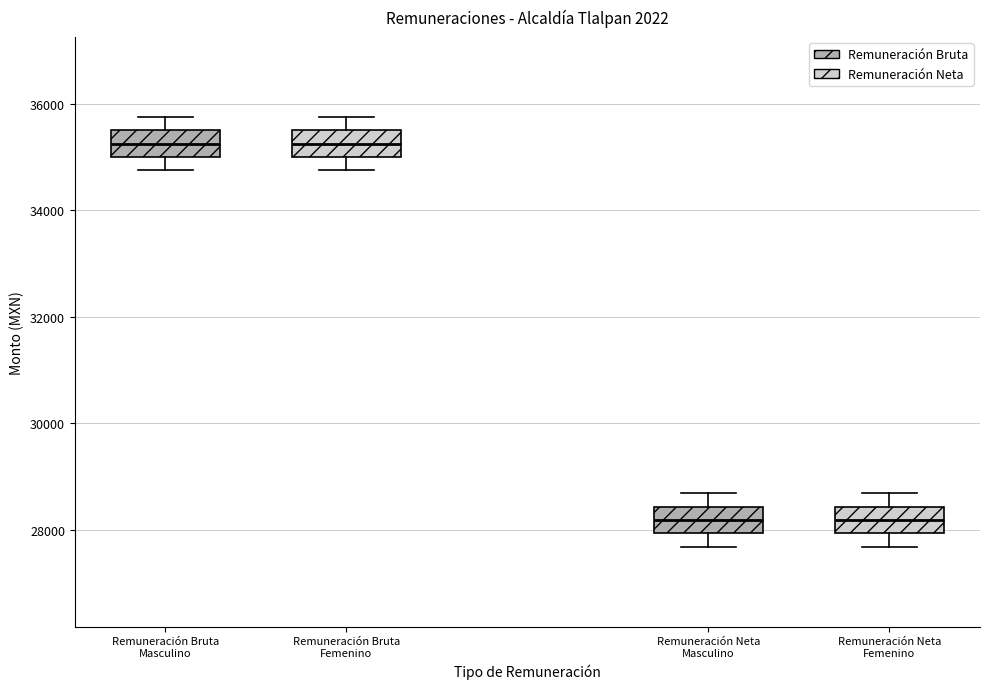

Reading left to right, transcribe this box plot: for each box, give where its median line is, the range the box spans, and where its two whiskers end, as read against the y-axis. The values are not printed on the chart, so give them approximately, as read against the axis.

Remuneración Bruta Masculino: median 35200, box 35000 to 35400, whiskers 34800 to 35800
Remuneración Bruta Femenino: median 35200, box 35000 to 35400, whiskers 34800 to 35800
Remuneración Neta Masculino: median 28200, box 28000 to 28400, whiskers 27600 to 28600
Remuneración Neta Femenino: median 28200, box 28000 to 28400, whiskers 27600 to 28600